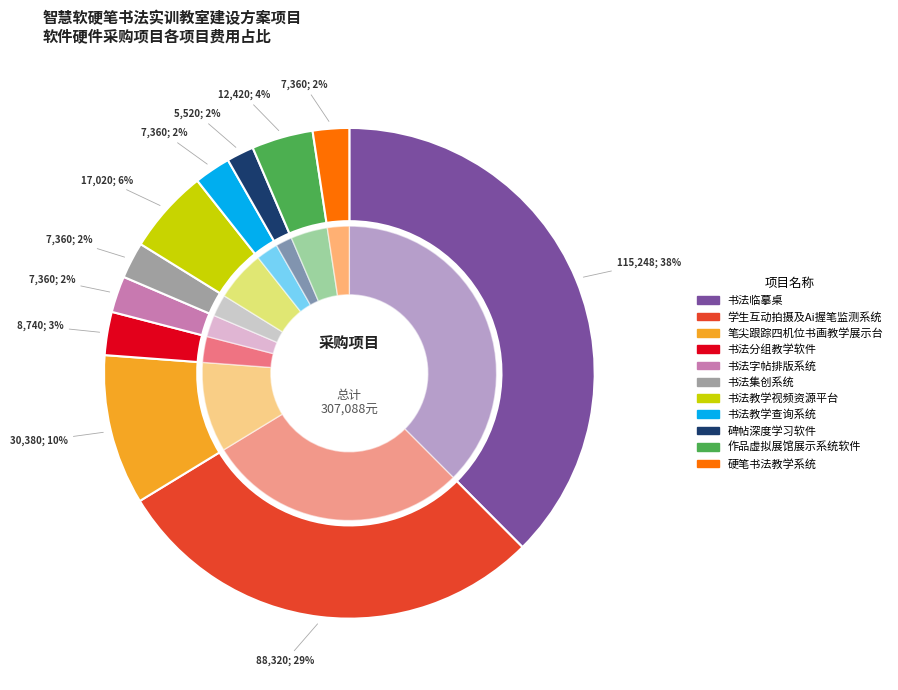

To the nearest percent, what portion does 书法教学视频资源平台 represent?

6%